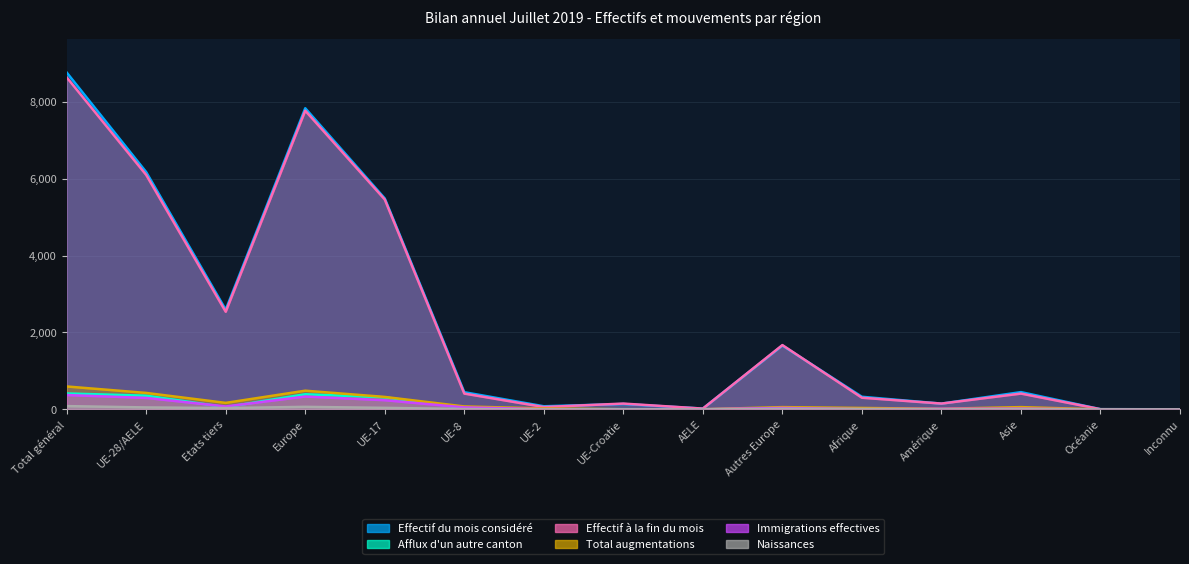

At how many categories does at least one series exceed 502?

6